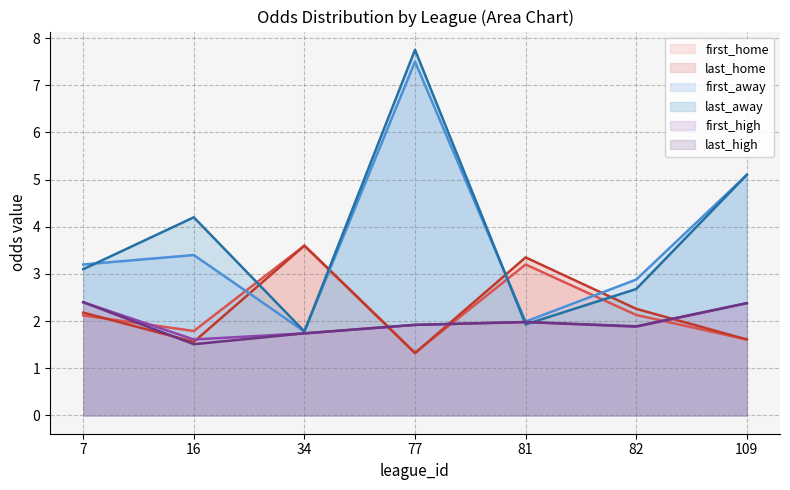

True or false: first_away has more than 1 points higher than both neighbors.

True